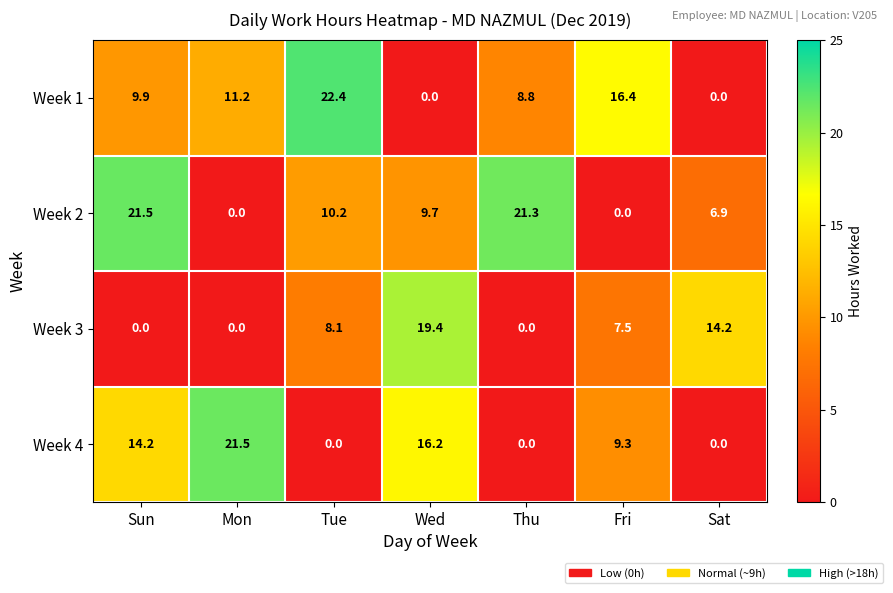

Rank the series at Sun from highest to lowest value.

Week 2, Week 4, Week 1, Week 3